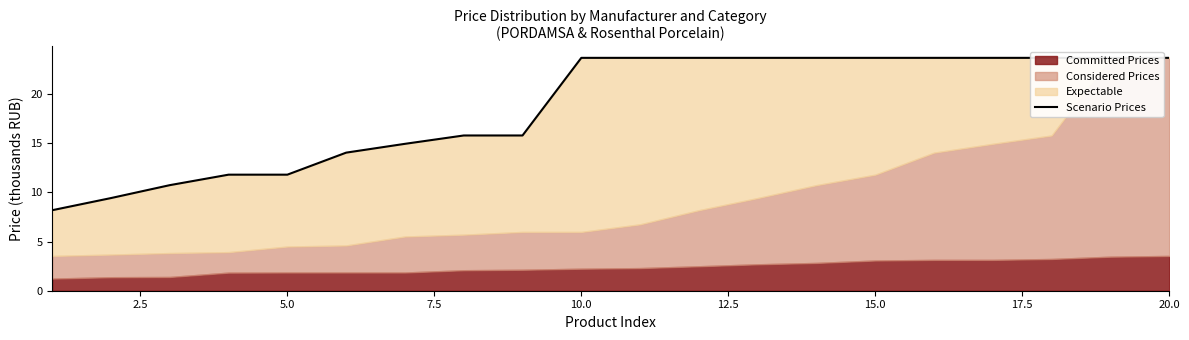

What is the difference between the second highest and minimum values?

15.5